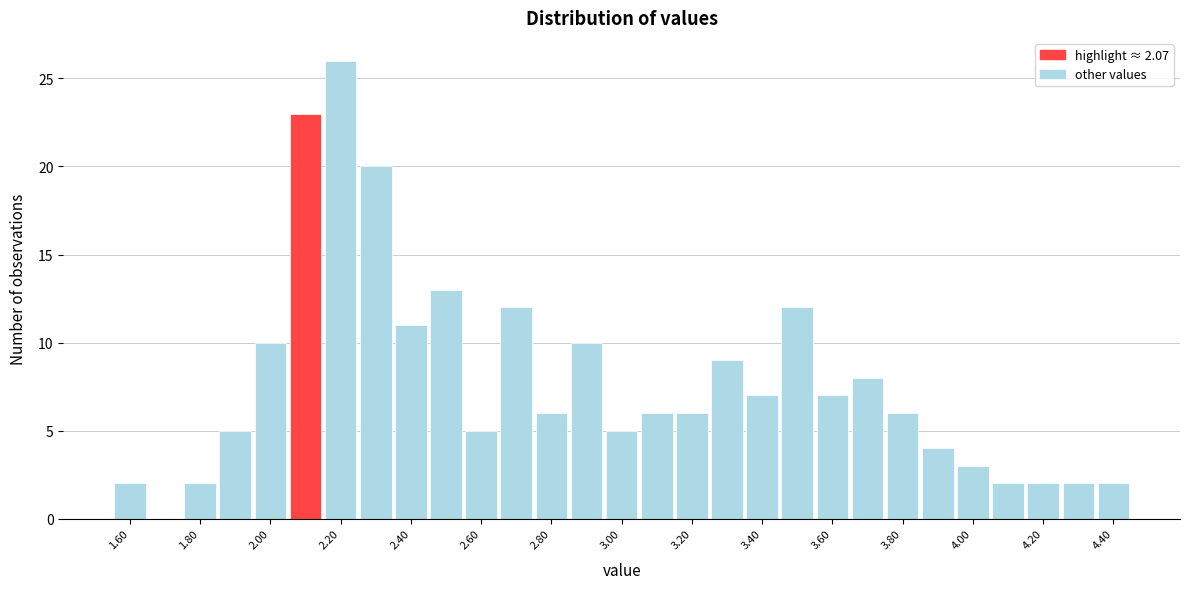

Reading left to right, transcribe this chart: for each bar, give the range it covers on the x-axis and its height. Neither the bar edges nor the heights are printed on the chart, so give them approximately, as read against the axes.

1.55 to 1.65: 2
1.65 to 1.75: 0
1.75 to 1.85: 2
1.85 to 1.95: 5
1.95 to 2.05: 10
2.05 to 2.15: 23
2.15 to 2.25: 26
2.25 to 2.35: 20
2.35 to 2.45: 11
2.45 to 2.55: 13
2.55 to 2.65: 5
2.65 to 2.75: 12
2.75 to 2.85: 6
2.85 to 2.95: 10
2.95 to 3.05: 5
3.05 to 3.15: 6
3.15 to 3.25: 6
3.25 to 3.35: 9
3.35 to 3.45: 7
3.45 to 3.55: 12
3.55 to 3.65: 7
3.65 to 3.75: 8
3.75 to 3.85: 6
3.85 to 3.95: 4
3.95 to 4.05: 3
4.05 to 4.15: 2
4.15 to 4.25: 2
4.25 to 4.35: 2
4.35 to 4.45: 2